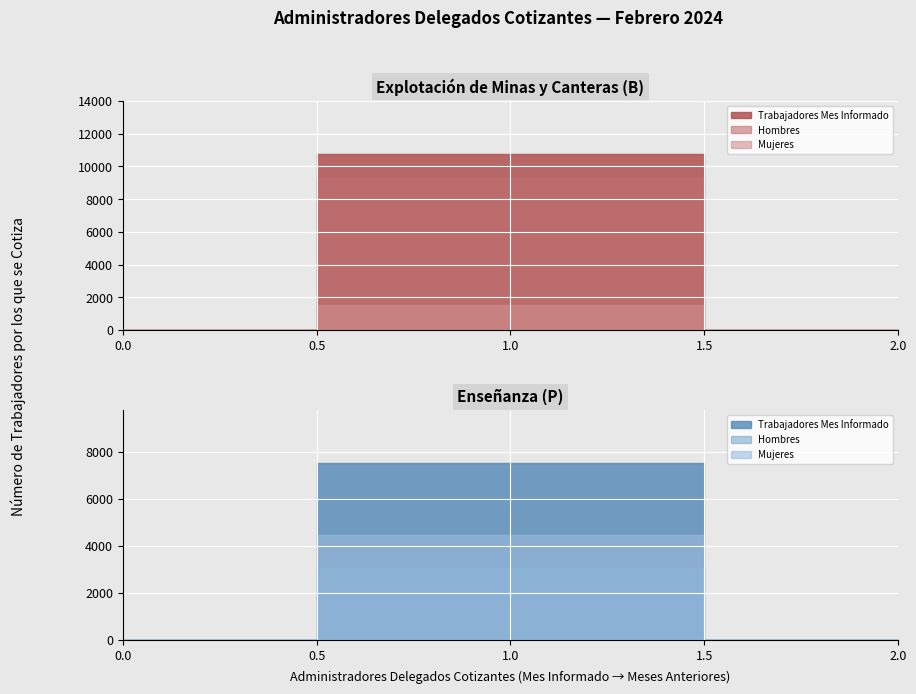

How many values in the Mujeres series are below 4474?

1